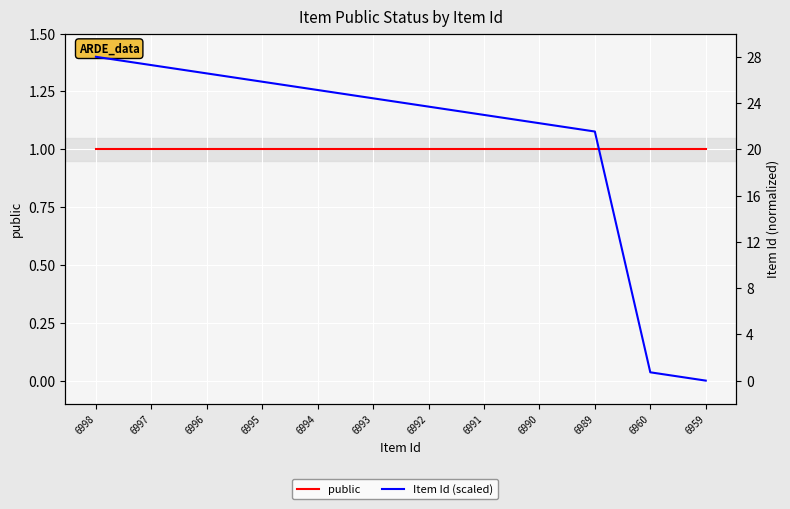

Which category has the lowest value across all series?

6959